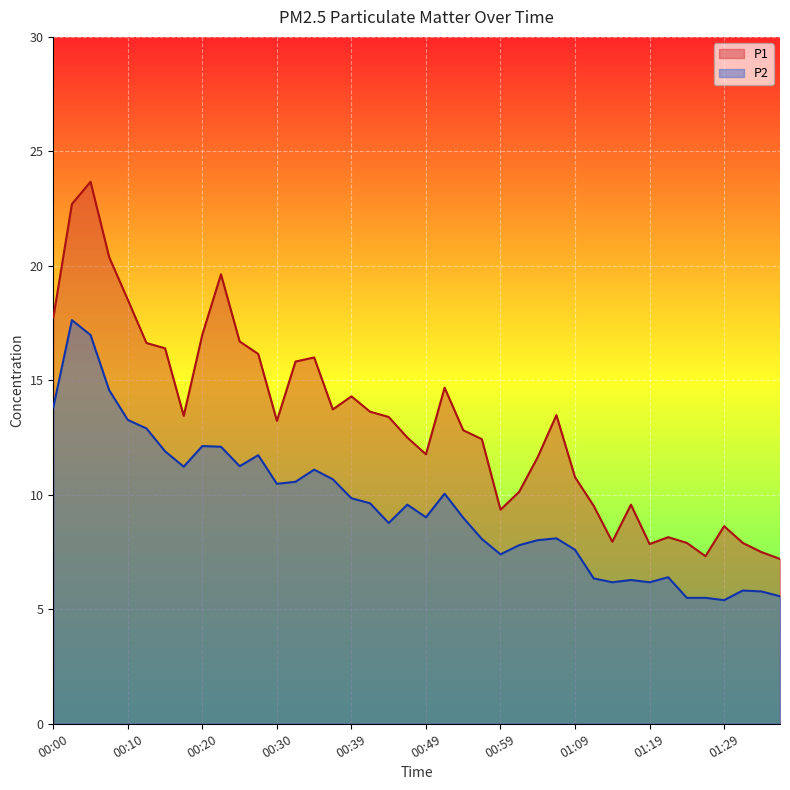

Rank the series at 33 from lowest to highest value.

P2, P1